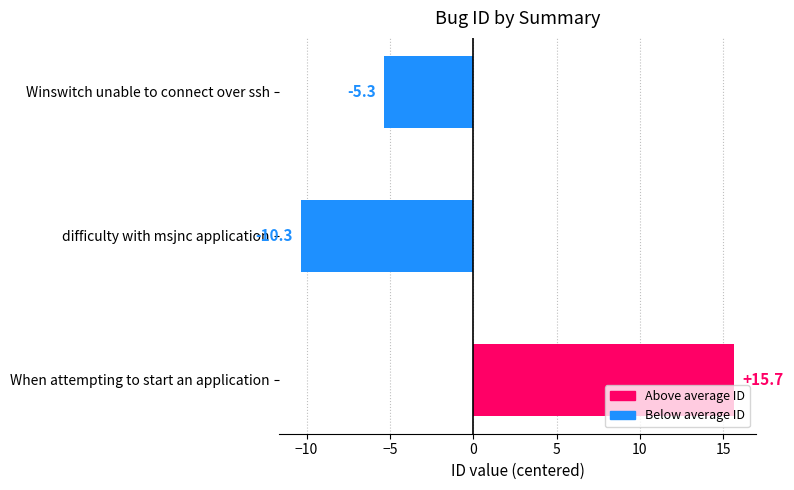

Is it true that the value at When attempting to start an application is 9.2?

False